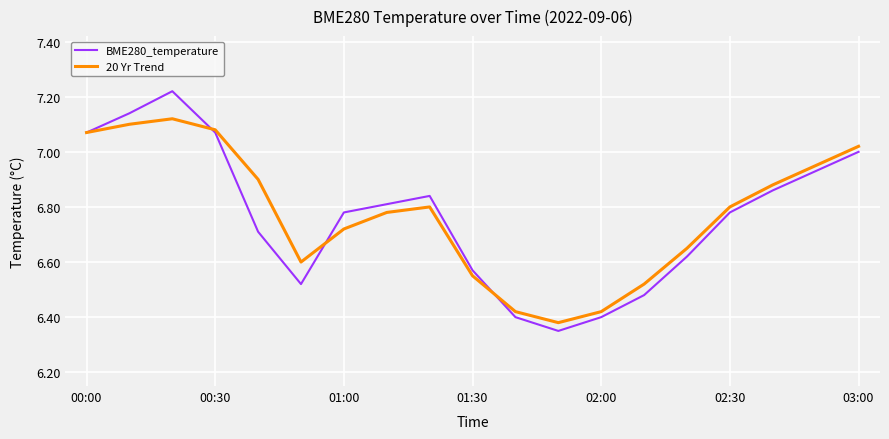

Rank the series by their maximum value, from lowest to highest.

20 Yr Trend, BME280_temperature